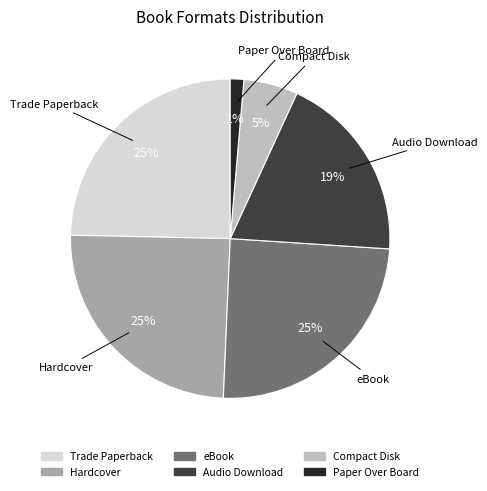

True or false: Paper Over Board accounts for 1% of the total.

True